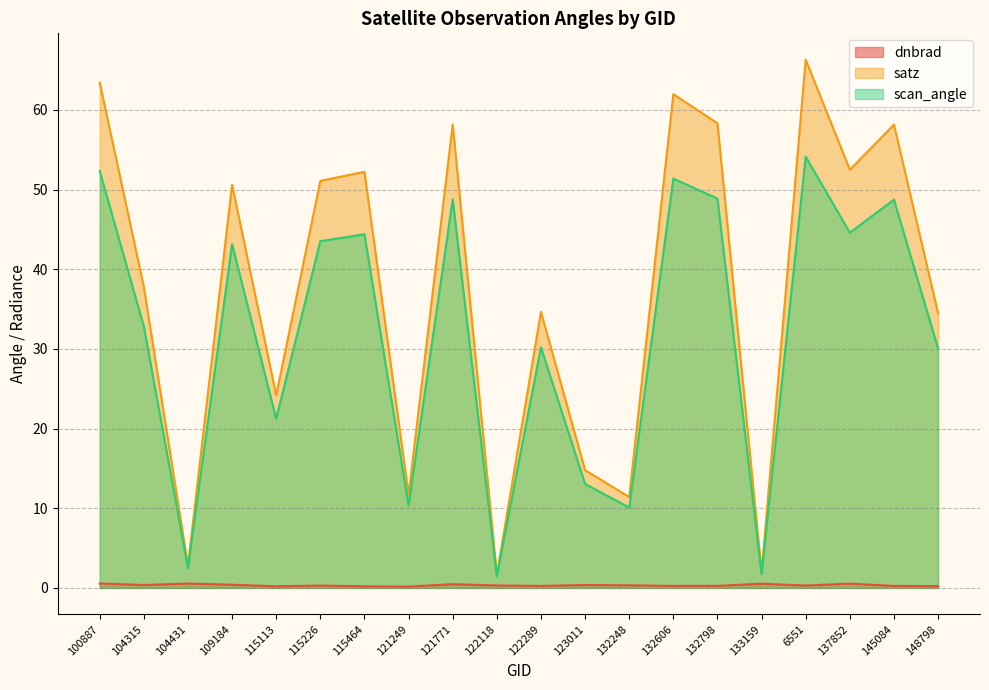

Is it true that scan_angle equals 48.7 at 145084?

True